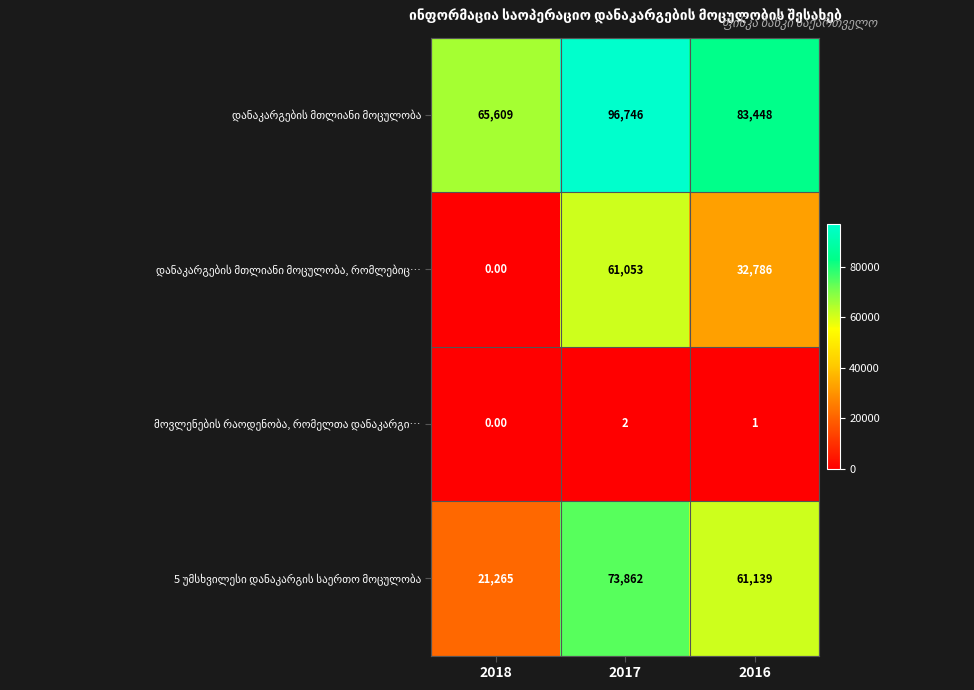

At how many categories does at least one series exceed 12033?

3